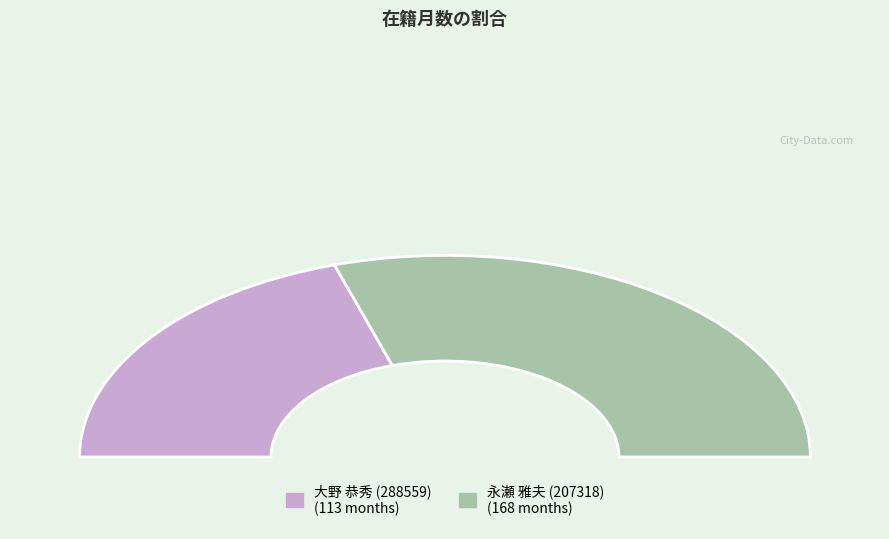

Does 永瀬 雅夫 (207318) represent more than half of the total?

Yes